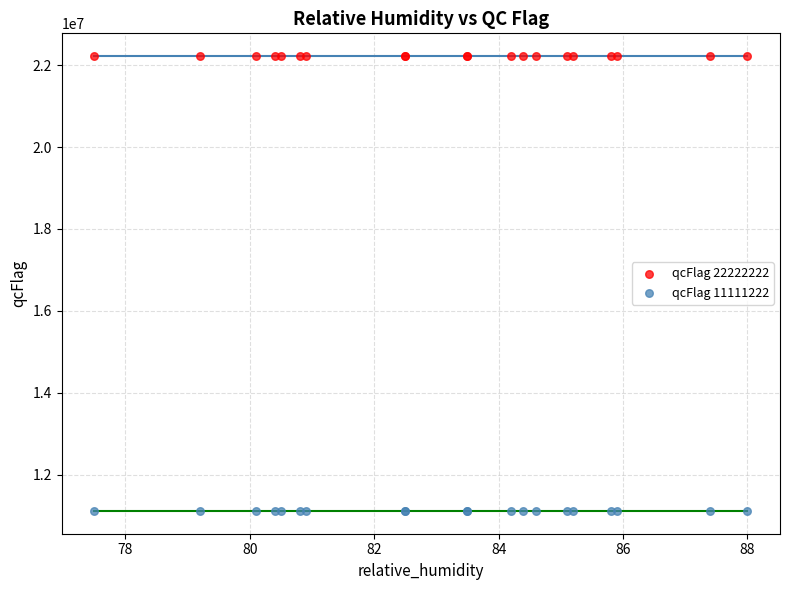

What are all the series names shown in the legend?

qcFlag 22222222, qcFlag 11111222